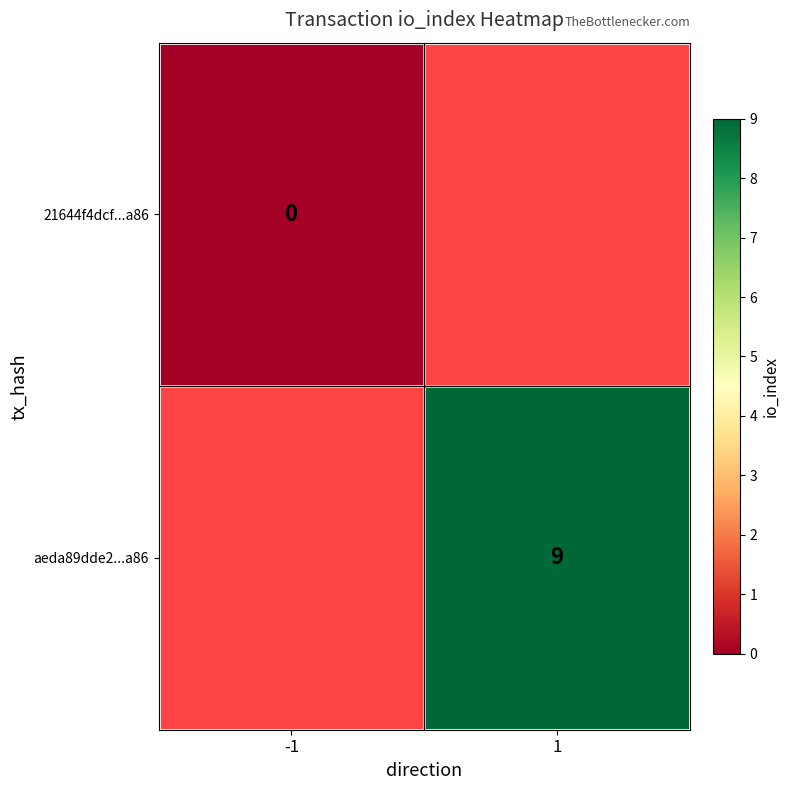

At how many categories does at least one series exceed 0?

1